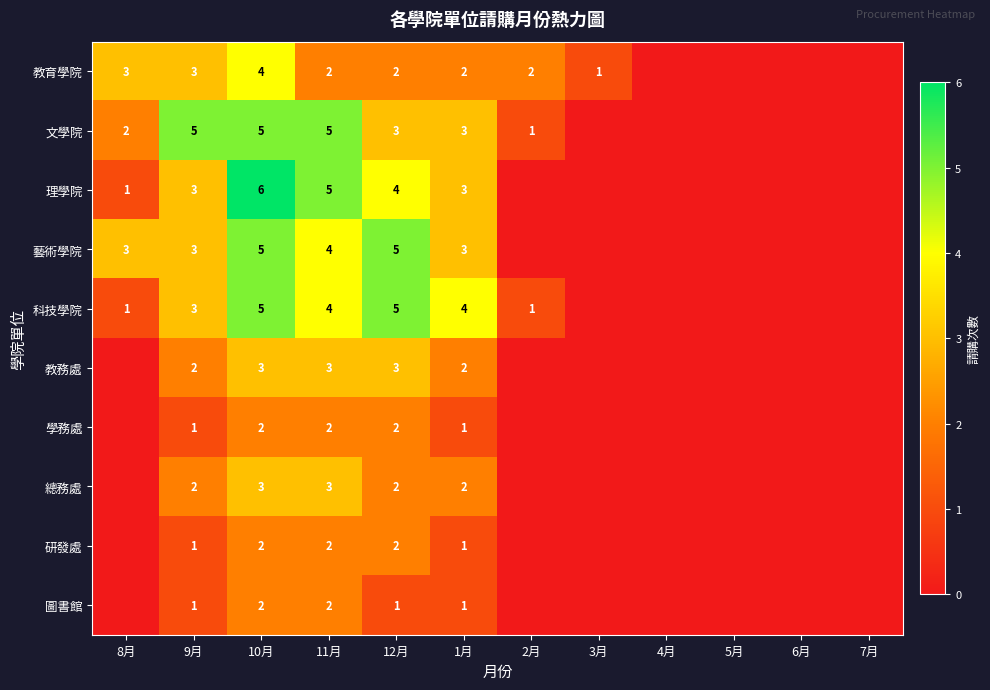

True or false: 藝術學院 has a value of 2 at 1月.

False